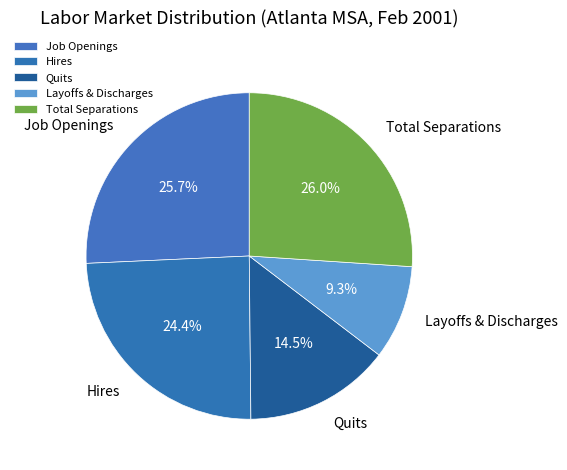

True or false: Layoffs & Discharges accounts for 15% of the total.

False